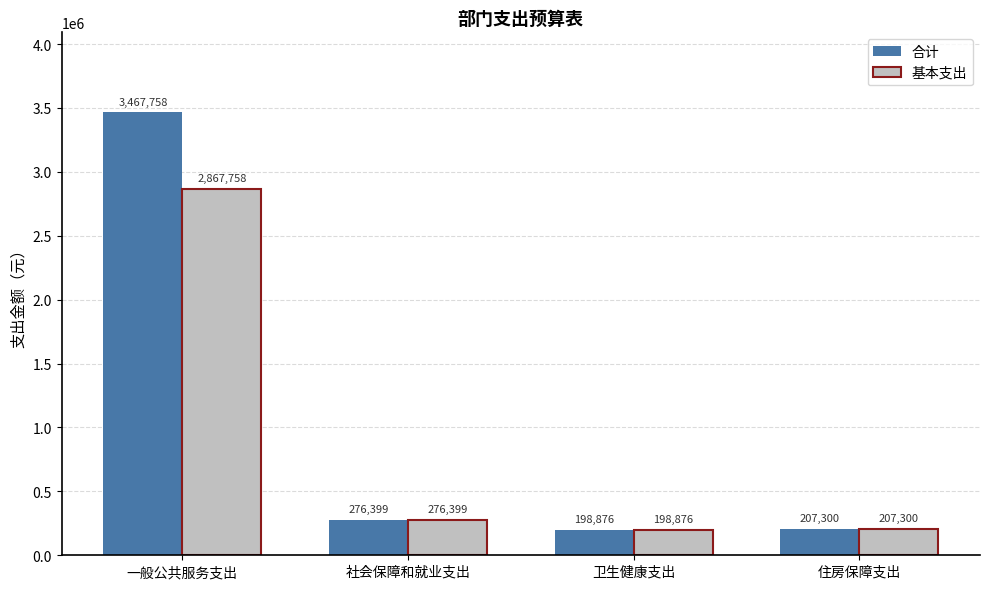

How many bars are there in total?

8